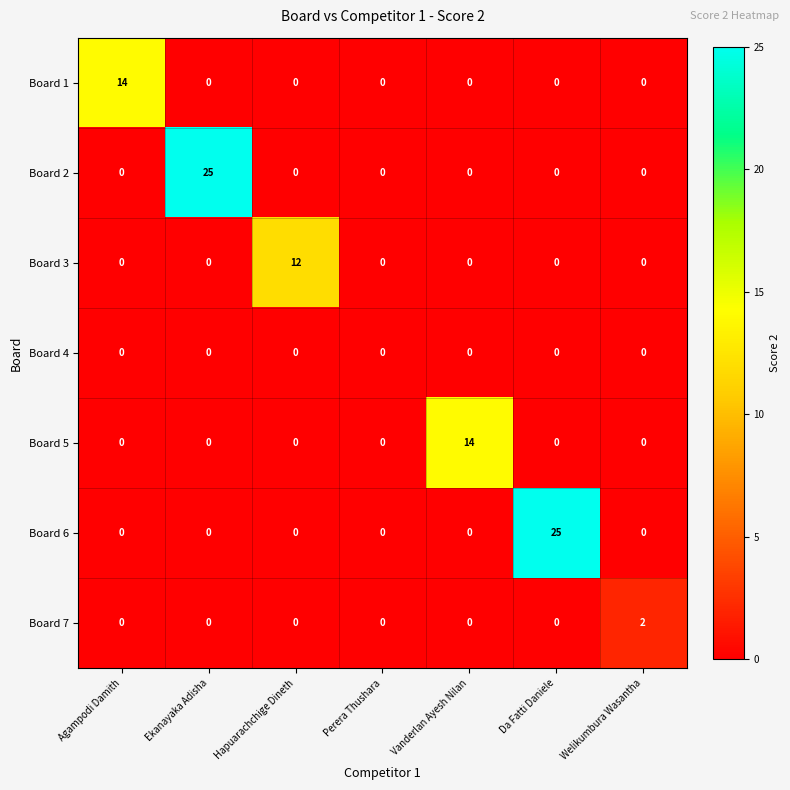

True or false: Board 3 has a value of 0 at Ekanayaka Adisha.

True